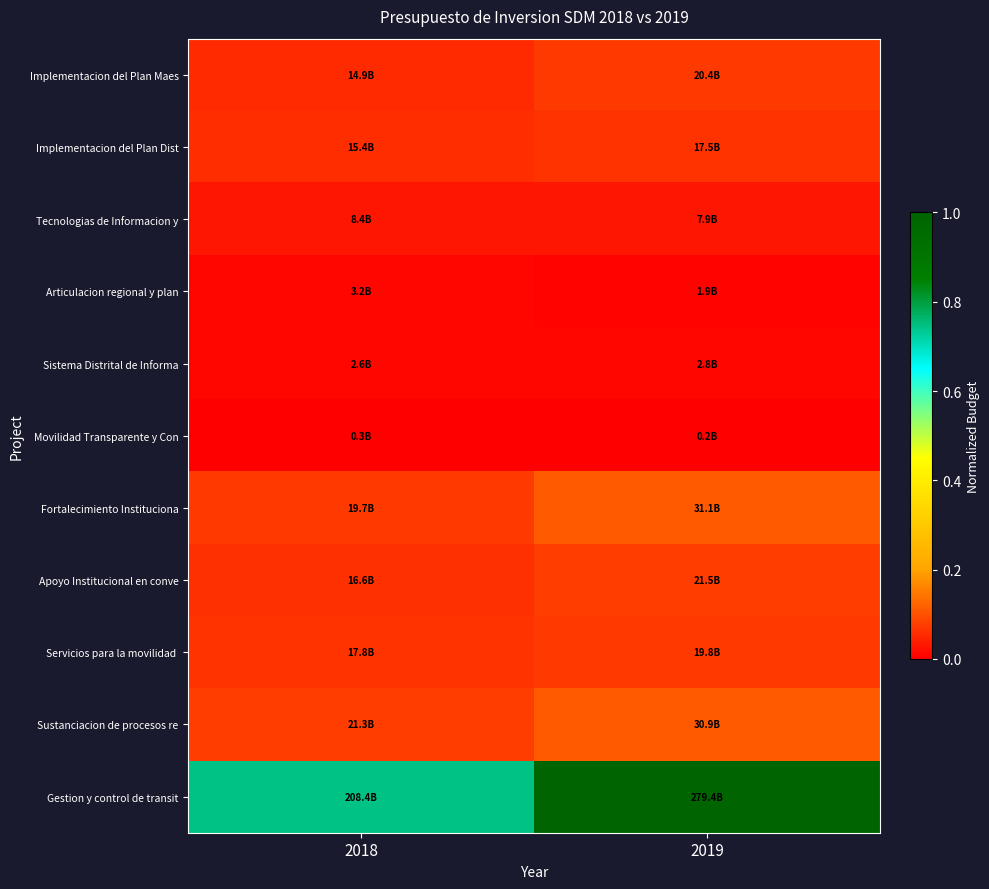

Which series has the largest range (max minus min)?

Gestion y control de transit